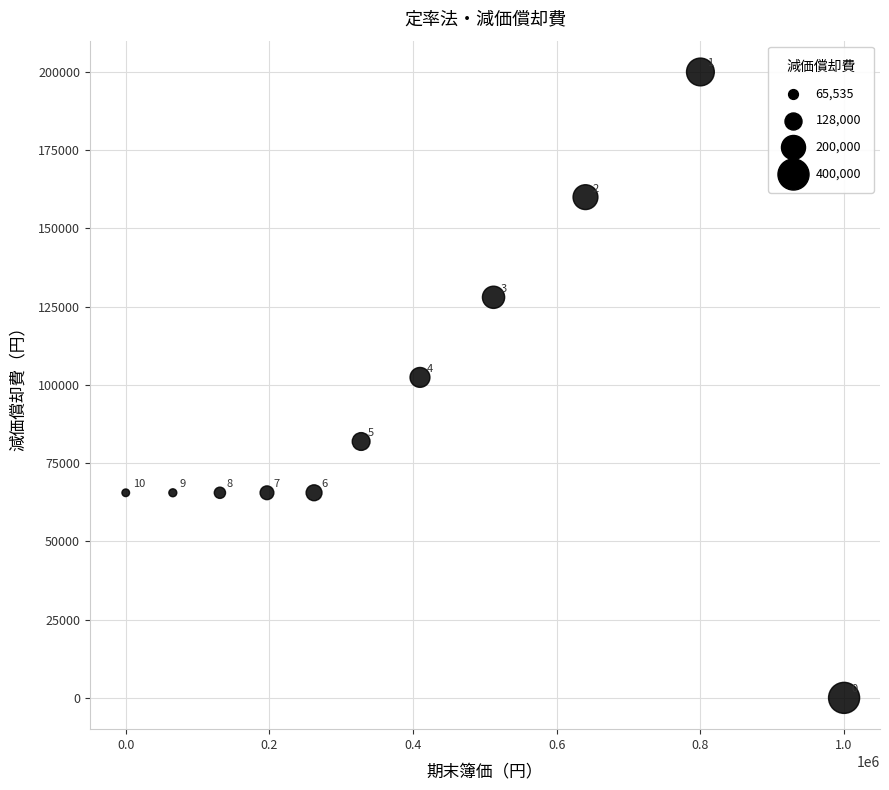

What is the range of Y values (max minus min)?

200000